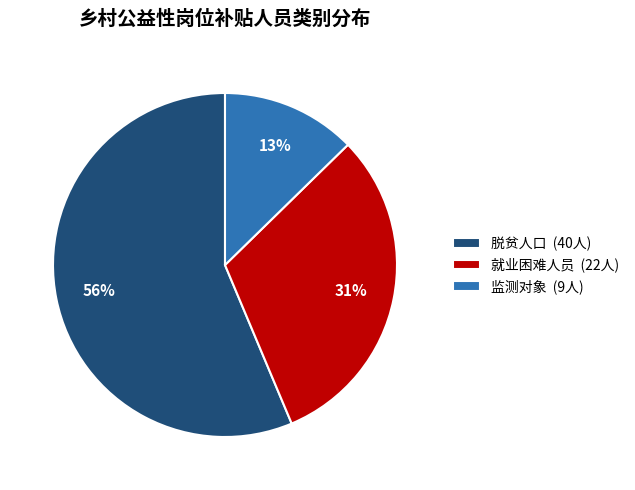

What is the largest slice in the pie chart?

脱贫人口